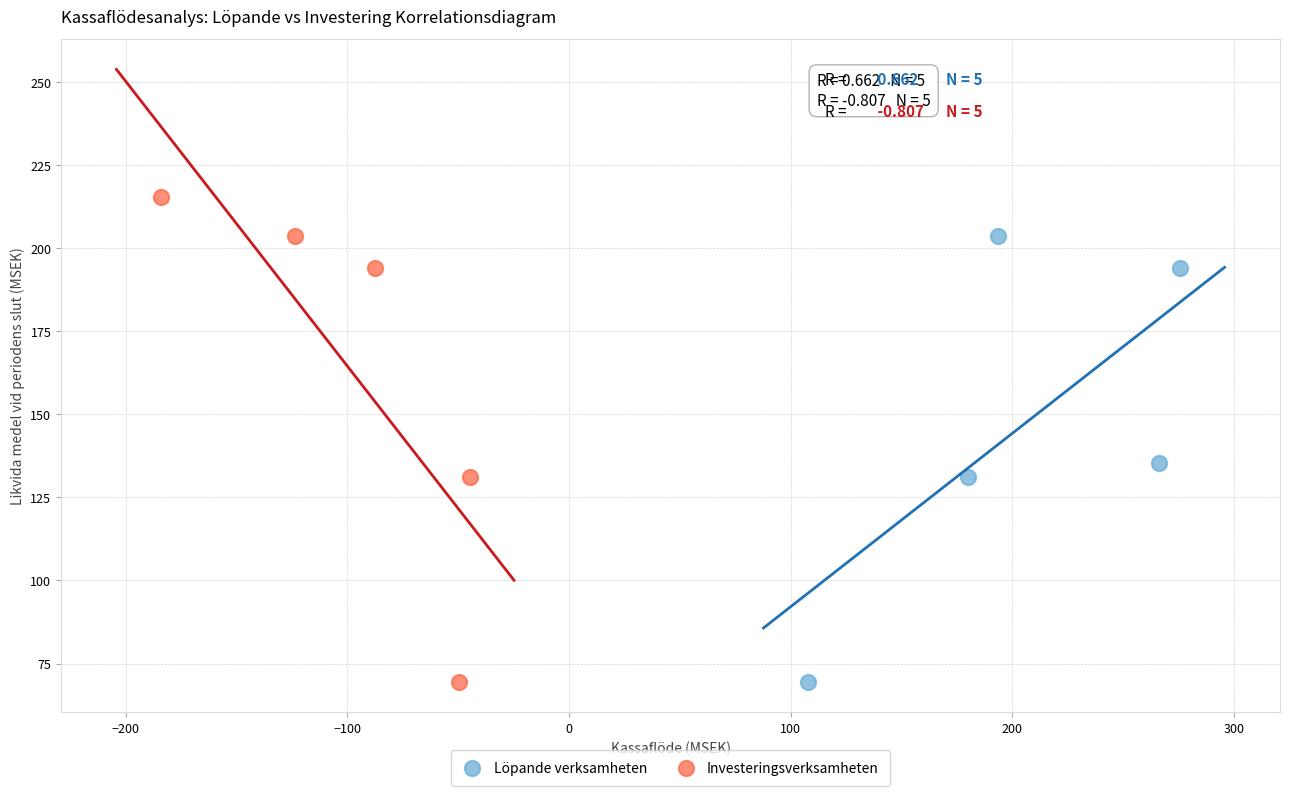

Which series reaches the maximum Y coordinate?

Investeringsverksamheten